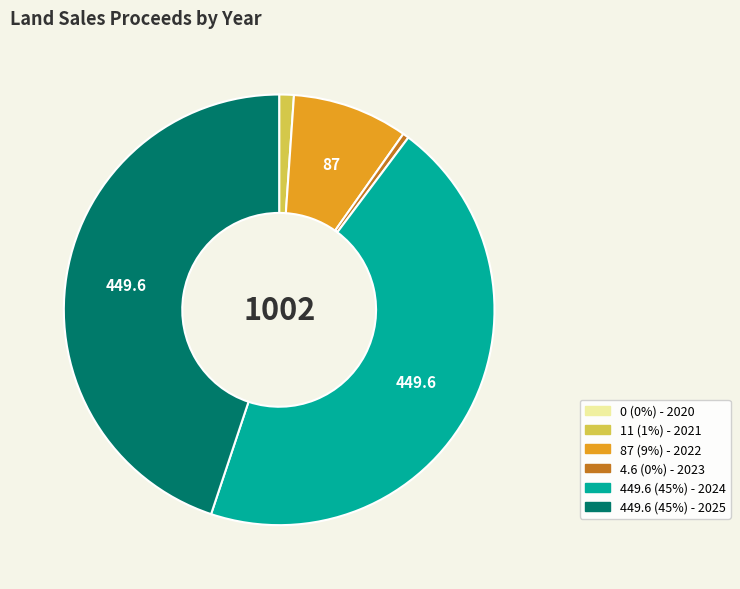

Is there any slice that represents more than half of the pie?

No